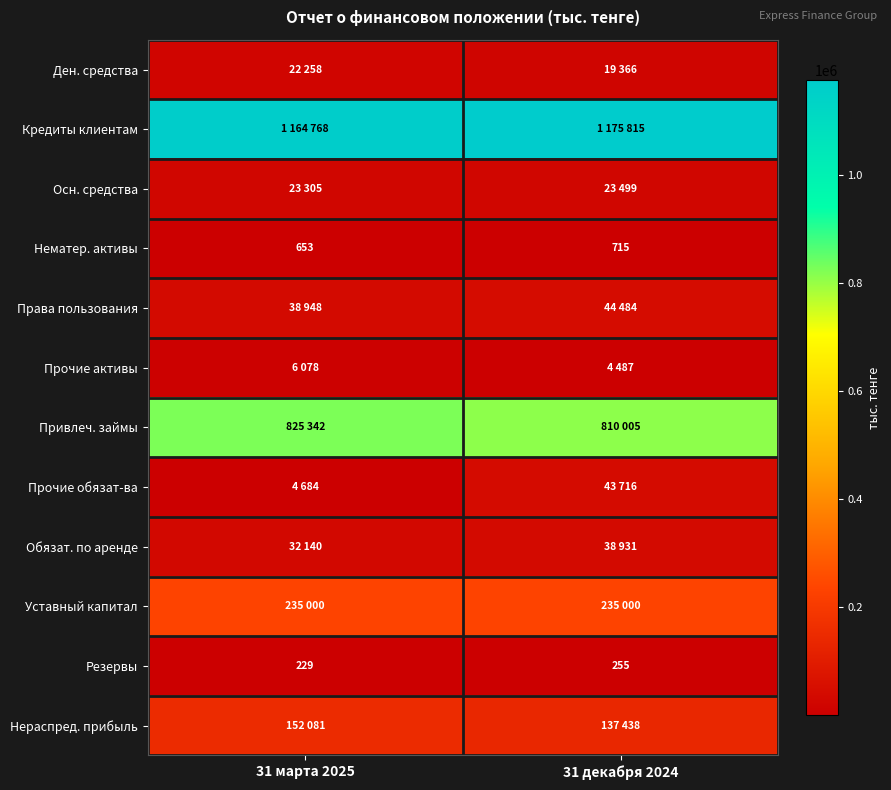

What is the sum of the Резервы values at 31 марта 2025 and 31 декабря 2024?

484